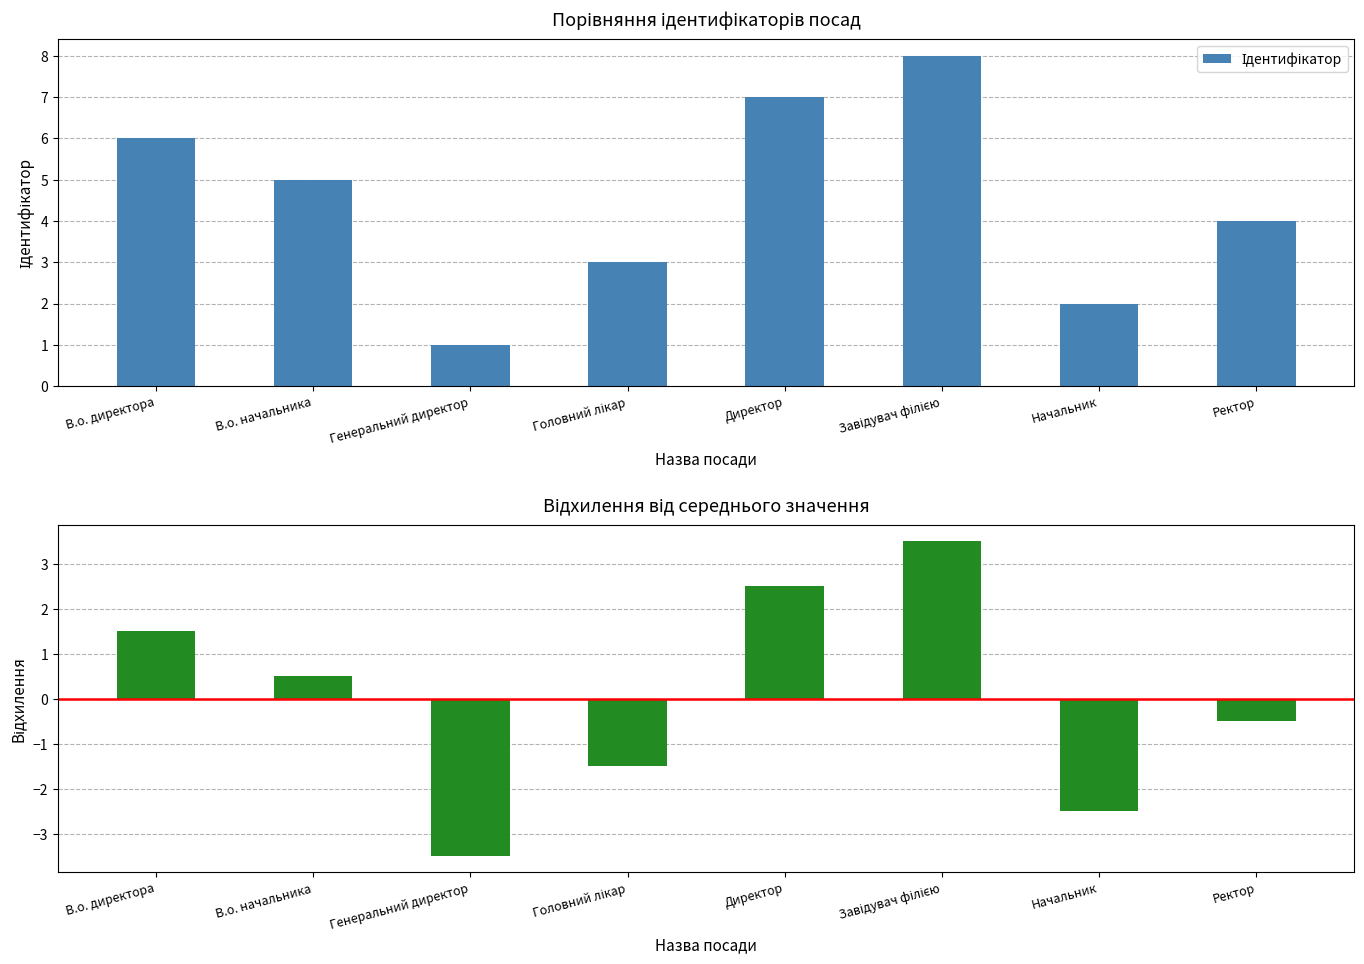

Reading left to right, list all the values displayed in this chart.

Ідентифікатор: 6.0	5.0	1.0	3.0	7.0	8.0	2.0	4.0
Відхилення: 1.5	0.5	-3.5	-1.5	2.5	3.5	-2.5	-0.5